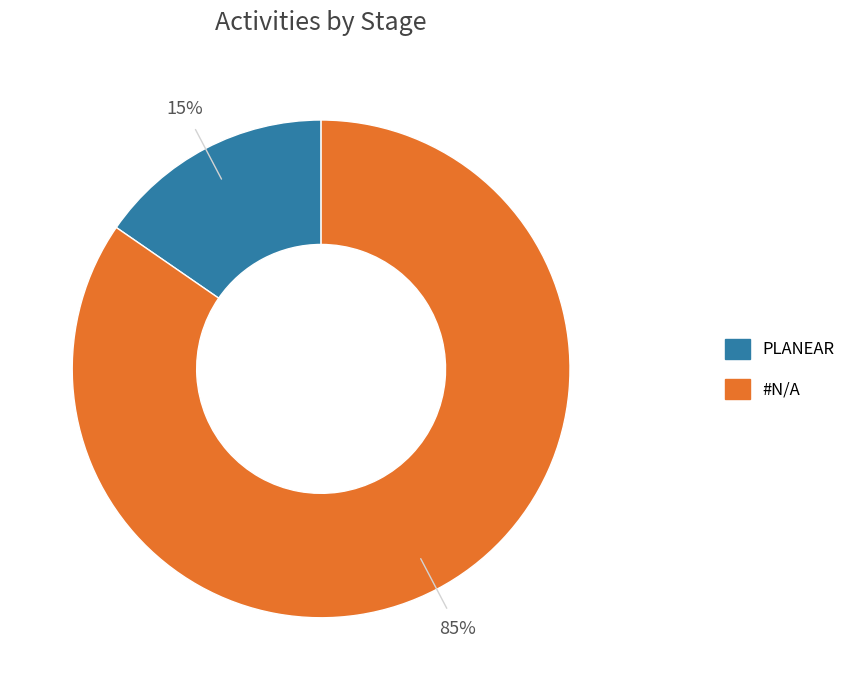

Which slice is the largest?

#N/A